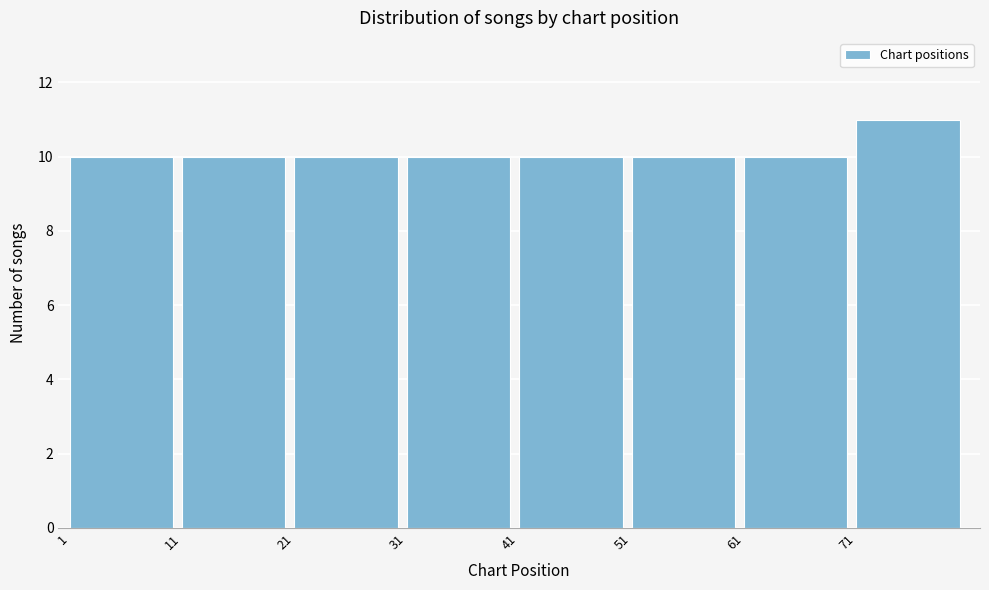

What is the height of the bar covering 71 to 81 on the x-axis? The values are not printed on the chart, so give them approximately, as read against the axis.

11